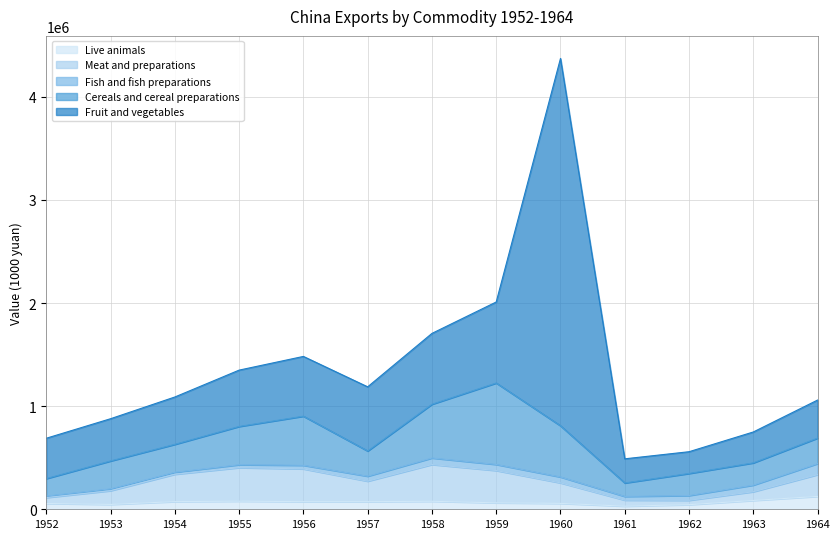

What is the value of the Meat and preparations point at the 6th from the left?

198752